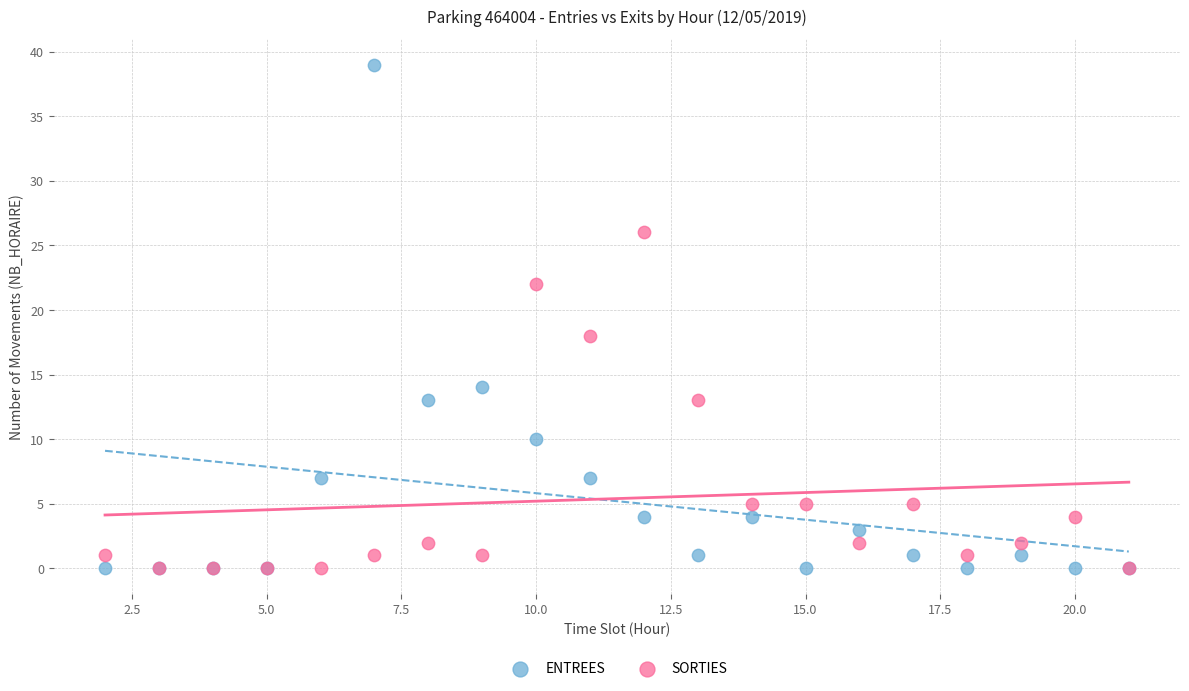

Across all series, what Y value is closest to 19?

18